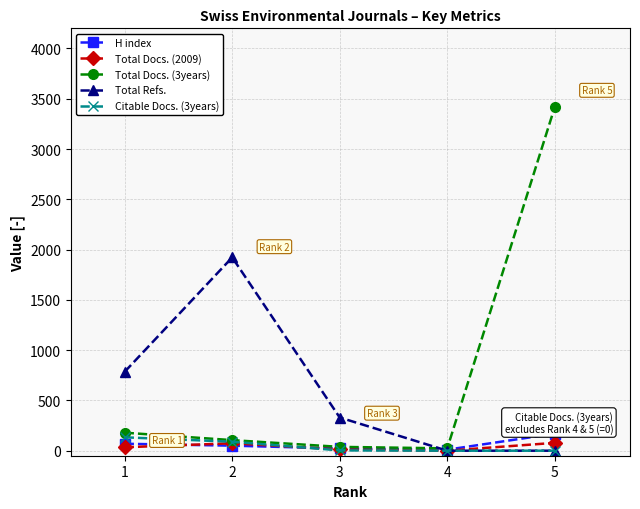

Which series has the largest total across all categories?

Total Docs. (3years)